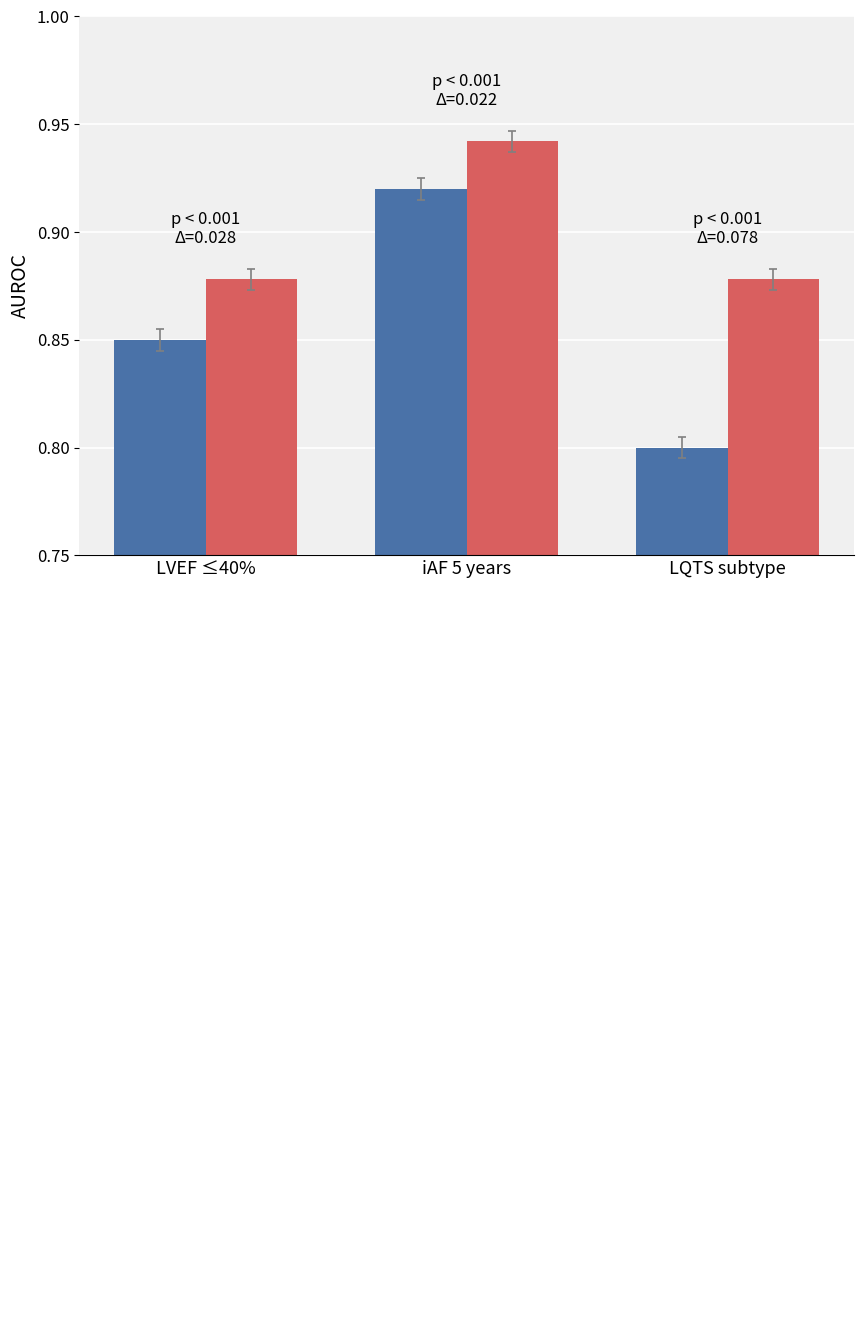

Which label corresponds to the smallest value in the chart?

LQTS subtype